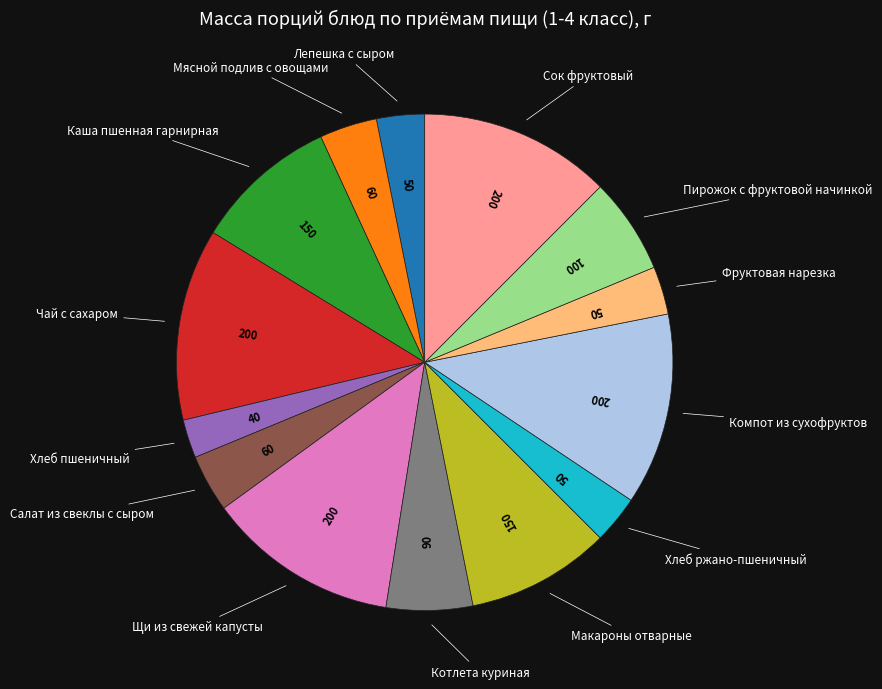

Is there a majority slice in this chart?

No